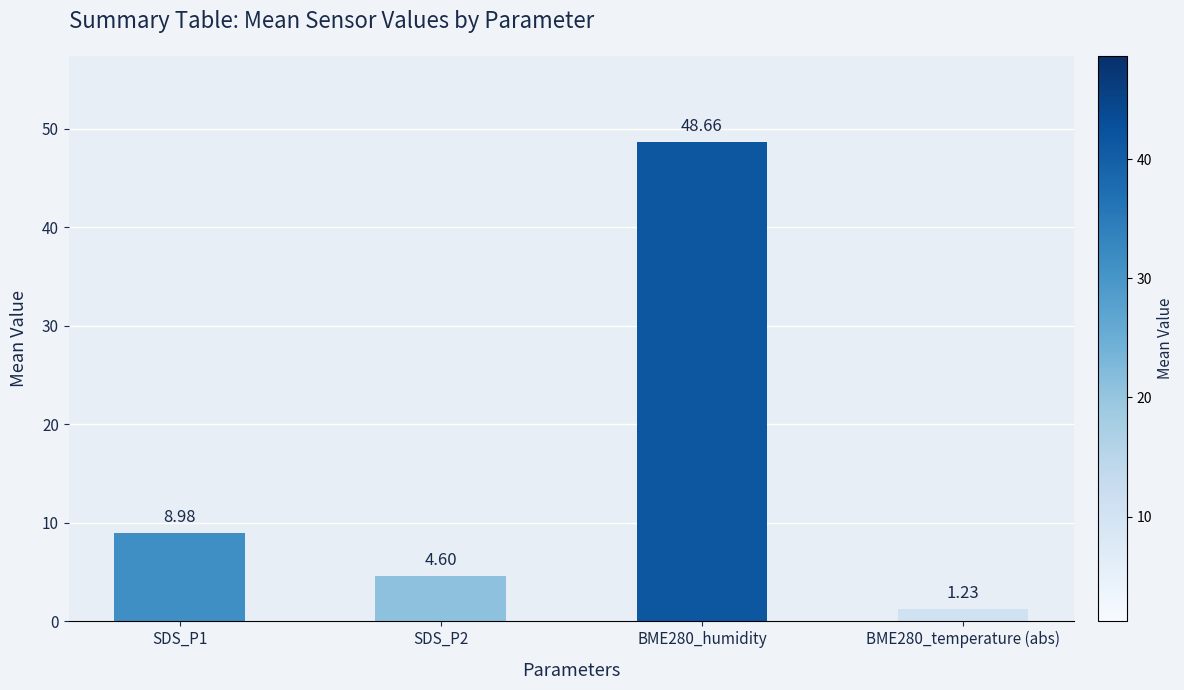

Are the bars horizontal?

No